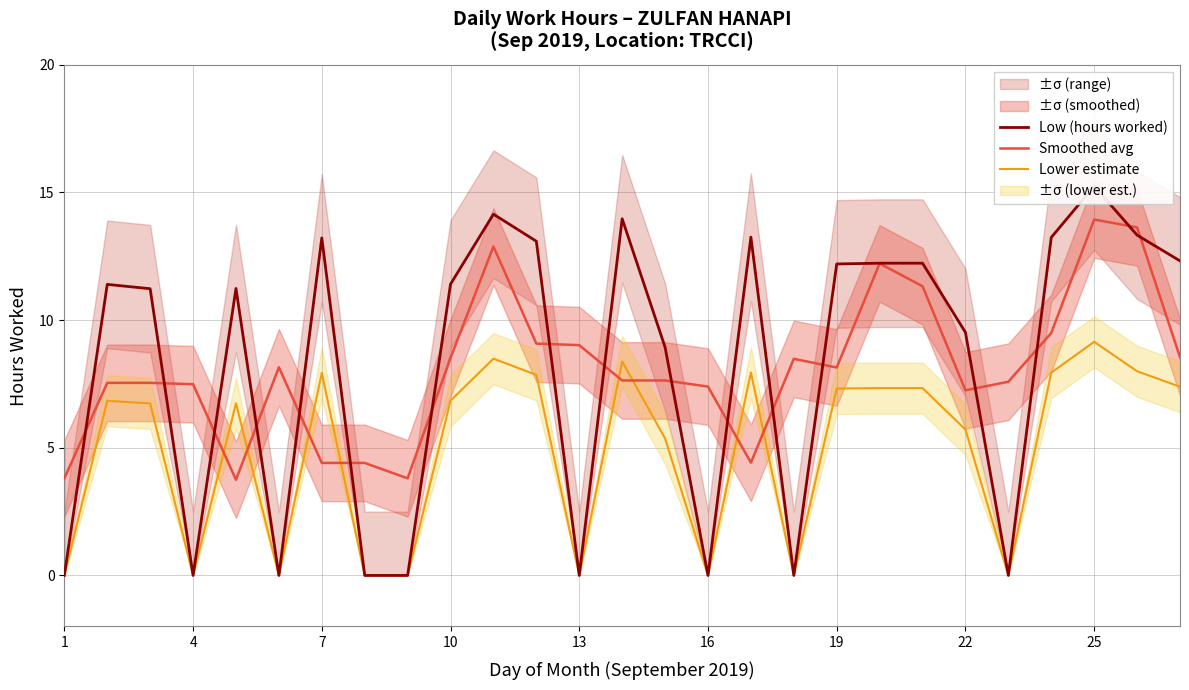

True or false: Lower estimate has a value of 0.0 at 1.

True